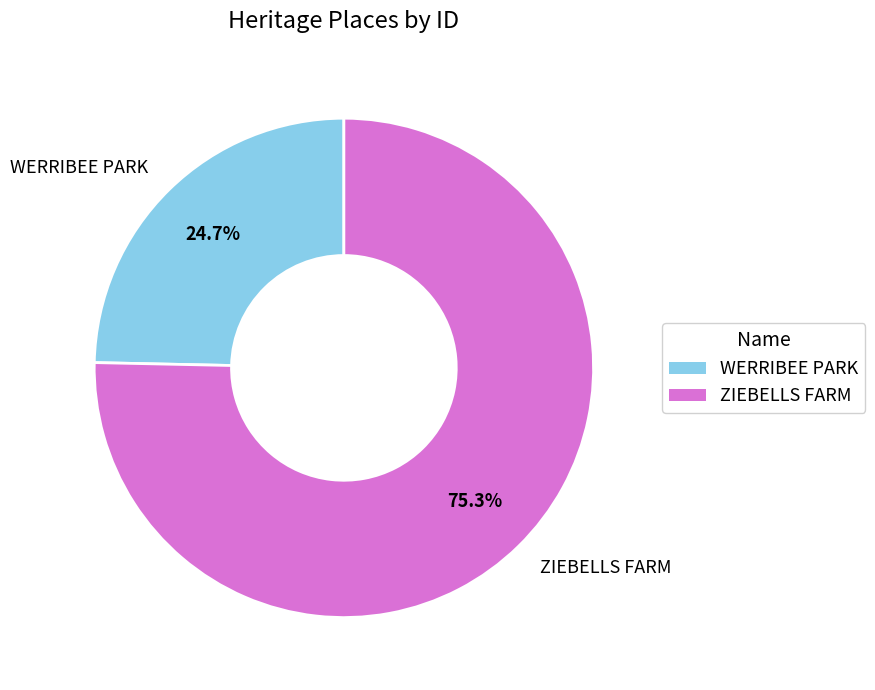

True or false: WERRIBEE PARK accounts for 14% of the total.

False